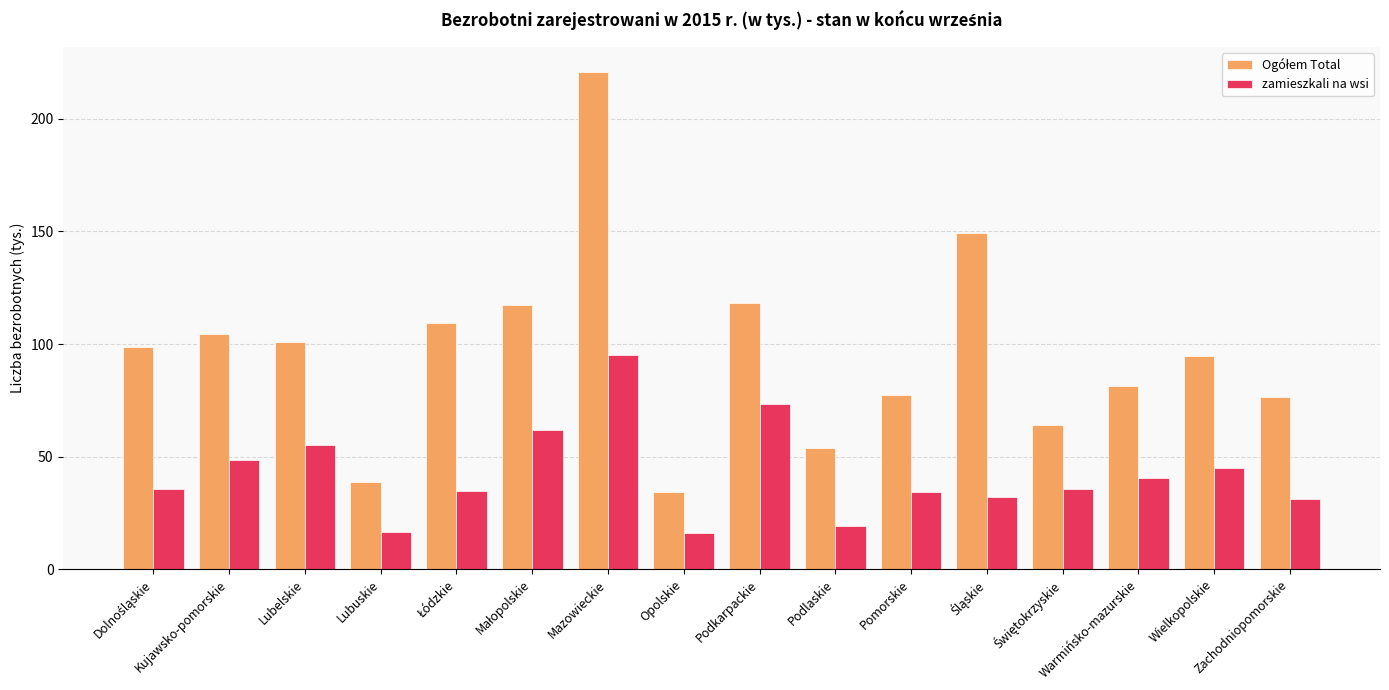

Which category has the highest value across all series?

Mazowieckie